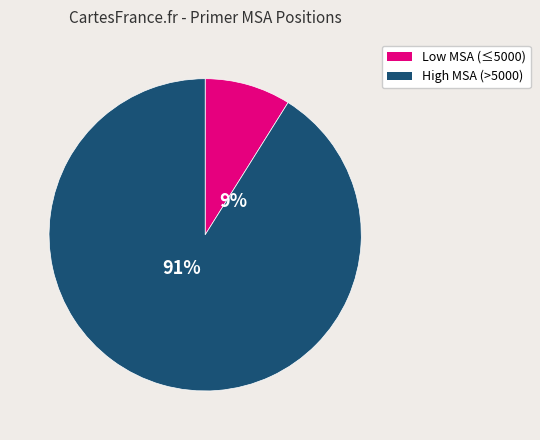

Is it true that 7489 is 2% of the pie?

False